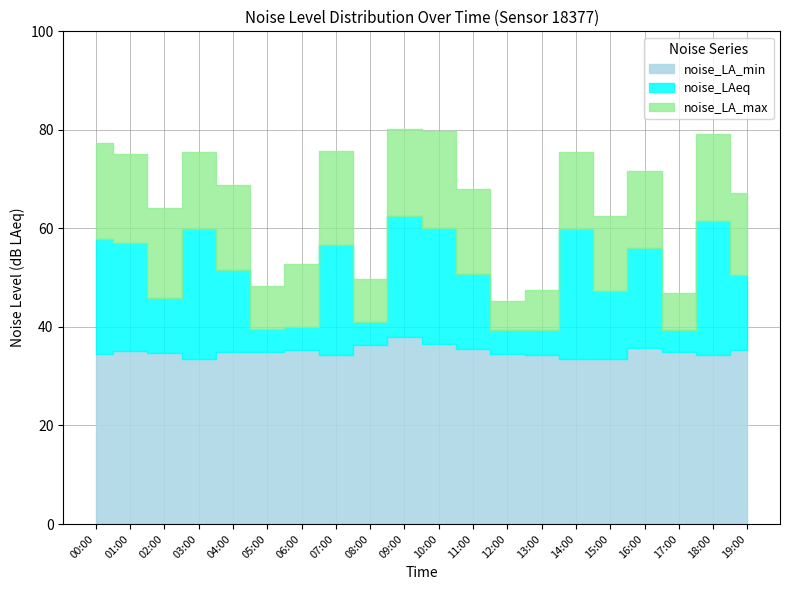

Reading left to right, list all the values displayed in this chart.

noise_LA_min: 34.5	35.0	34.8	33.6	34.8	34.9	35.2	34.4	36.4	38.0	36.5	35.5	34.4	34.4	33.6	33.5	35.8	34.9	34.2	35.2
noise_LAeq: 57.8	57.1	45.8	59.9	51.6	39.6	40.0	56.6	41.0	62.5	60.0	50.8	39.3	39.4	59.9	47.2	56.0	39.4	61.6	50.5
noise_LA_max: 77.3	75.1	64.1	75.4	68.8	48.4	52.8	75.8	49.6	80.2	79.8	68.0	45.2	47.4	75.4	62.5	71.7	46.9	79.1	67.2